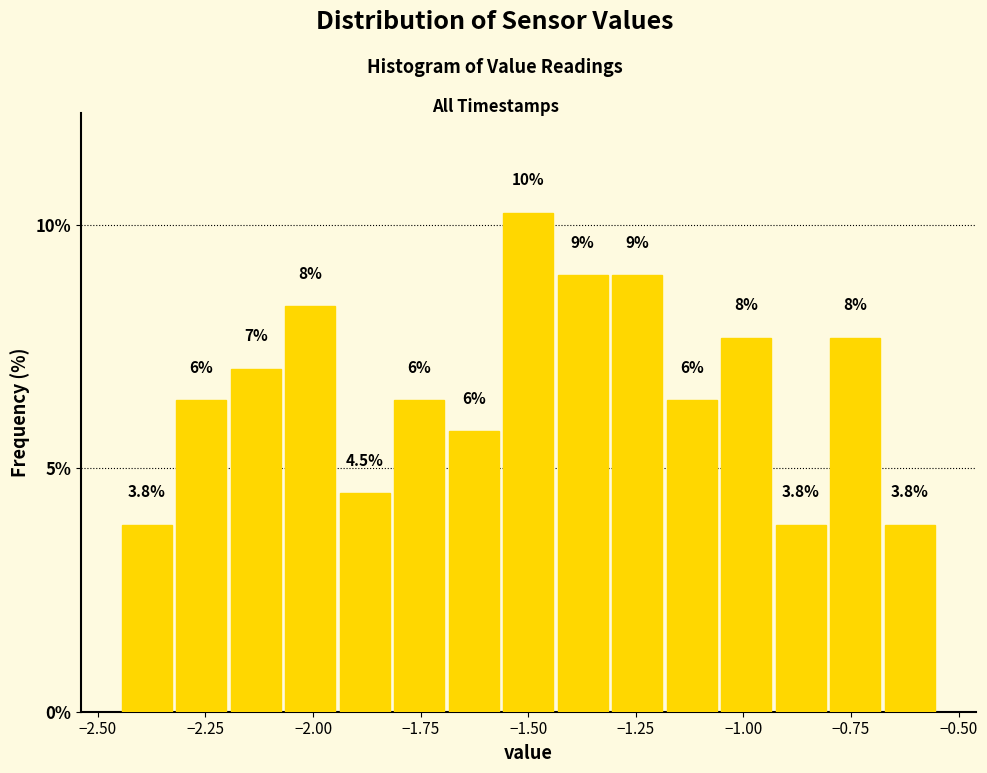

Around what value on the x-axis is the tallest bar? Give the approximate position of its centre, as read against the axis.

-1.50